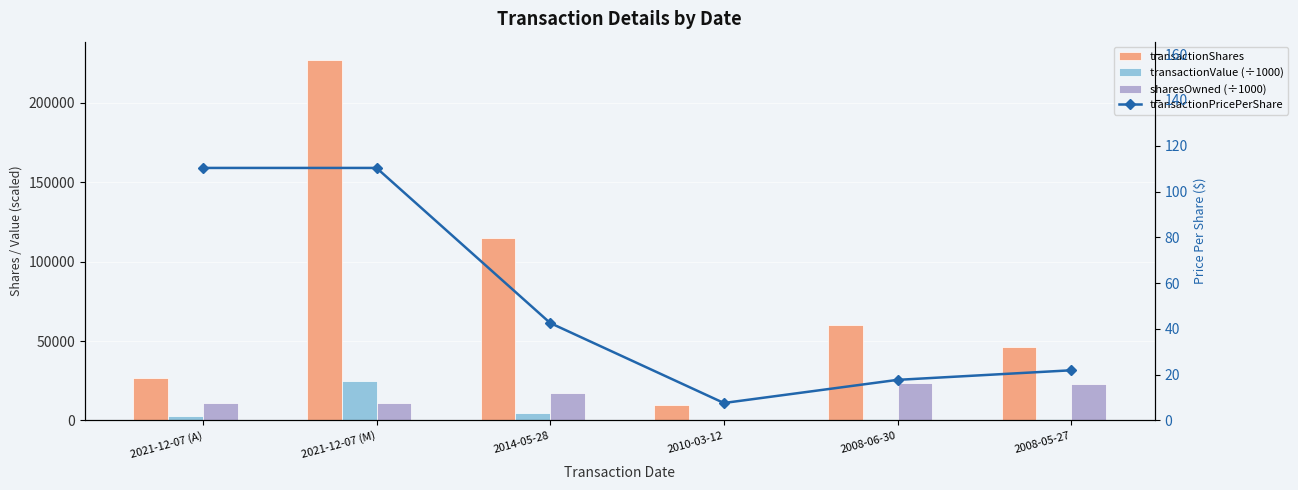

What is the average value of the transactionPricePerShare series?

51.7